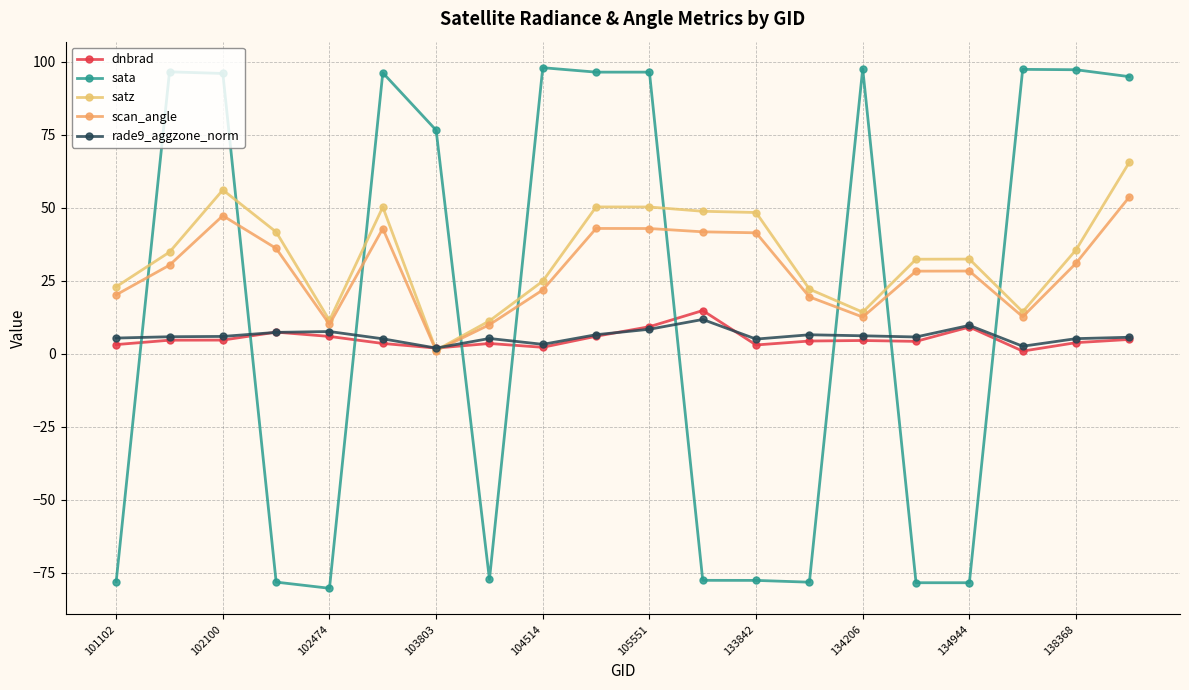

What is the greatest value displayed?

98.0